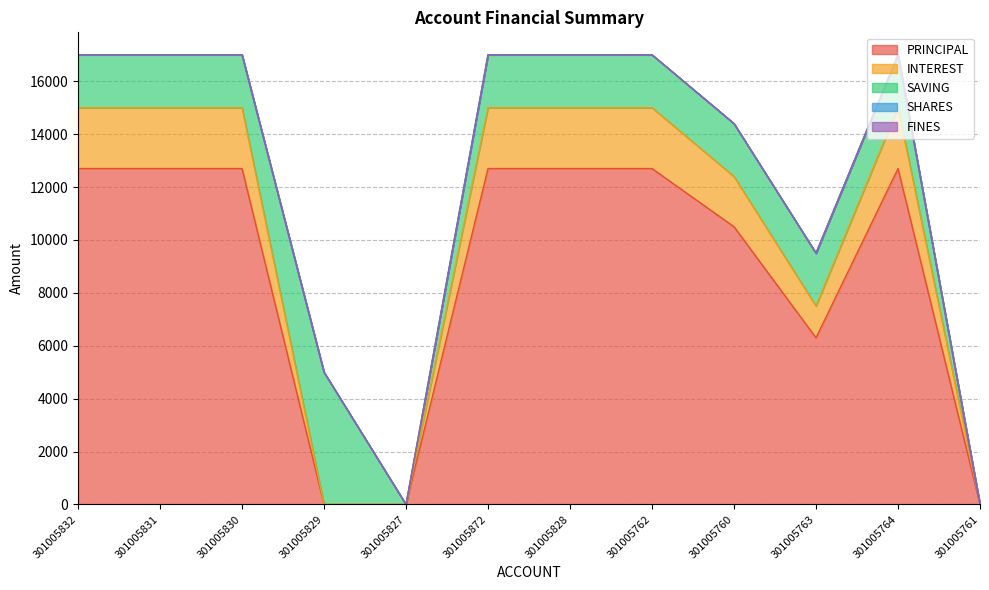

Which series changed the most between 301005831 and 301005829?

PRINCIPAL